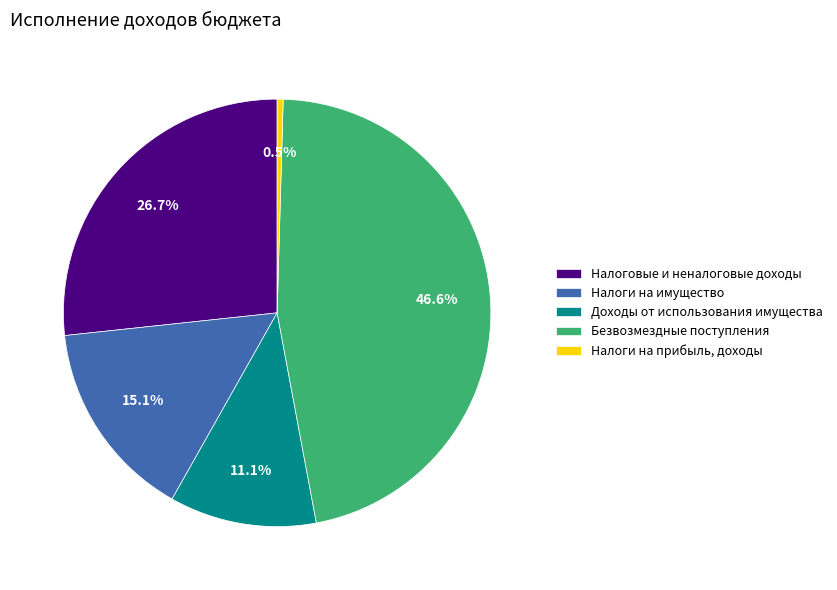

Rank the categories by value from highest to lowest.

Безвозмездные поступления, Налоговые и неналоговые доходы, Налоги на имущество, Доходы от использования имущества, Налоги на прибыль, доходы